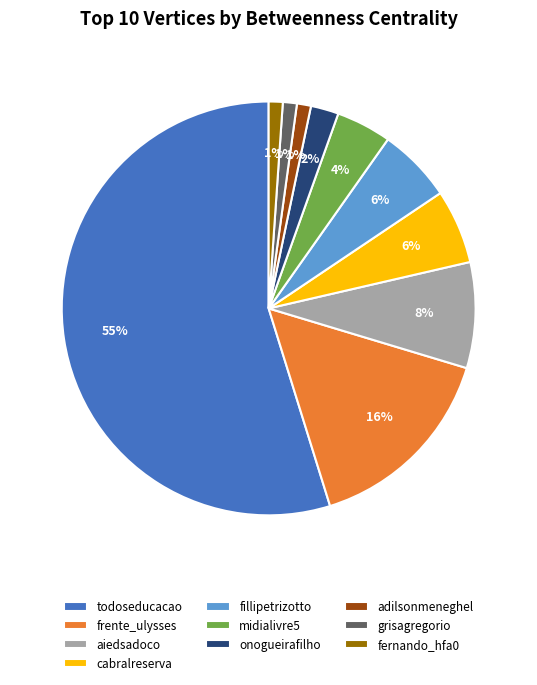

True or false: frente_ulysses accounts for 8% of the total.

False